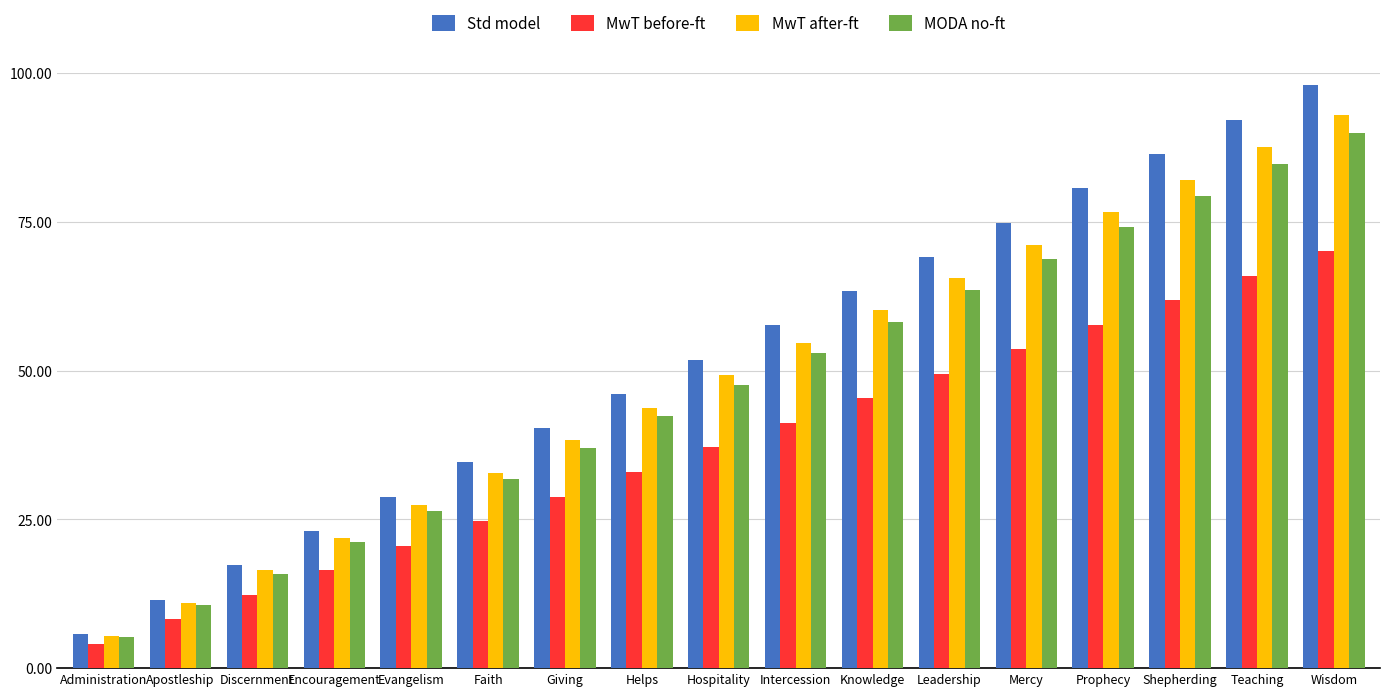

What is the sum of all MwT before-ft values?

630.4